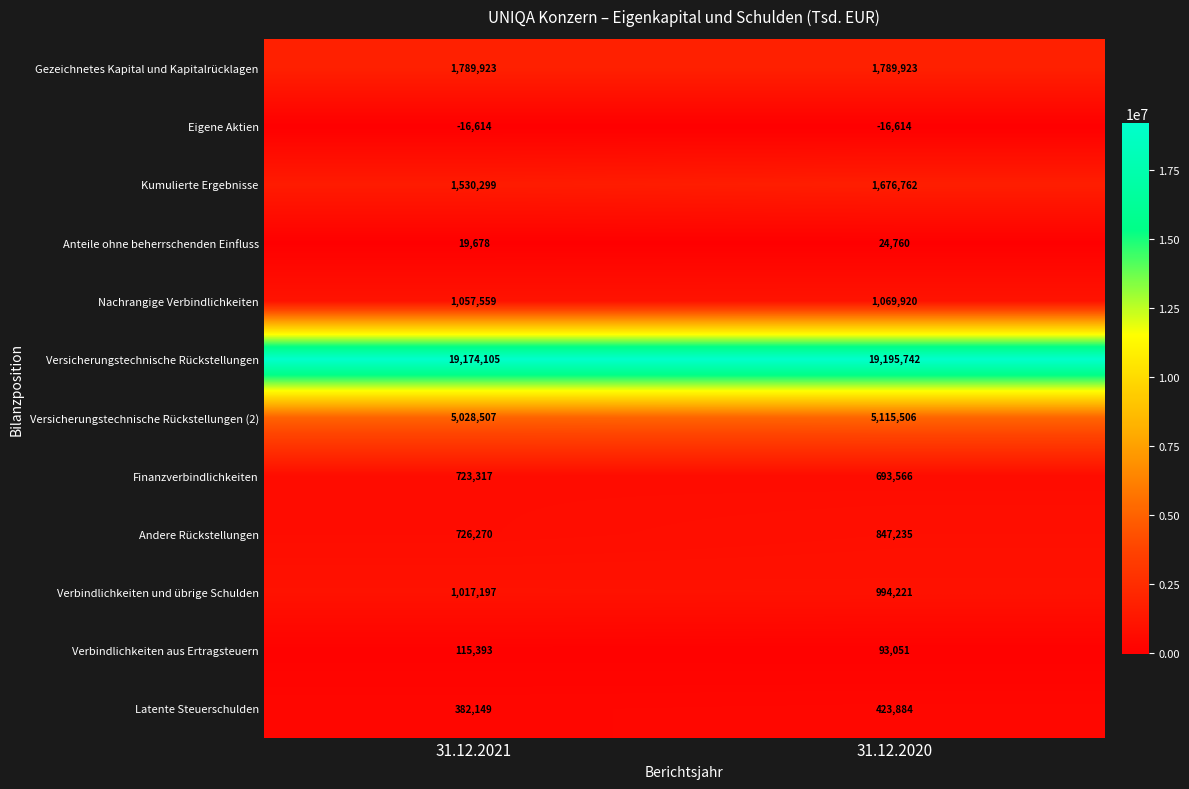

What is the sum of all Versicherungstechnische Rückstellungen values?

38369847